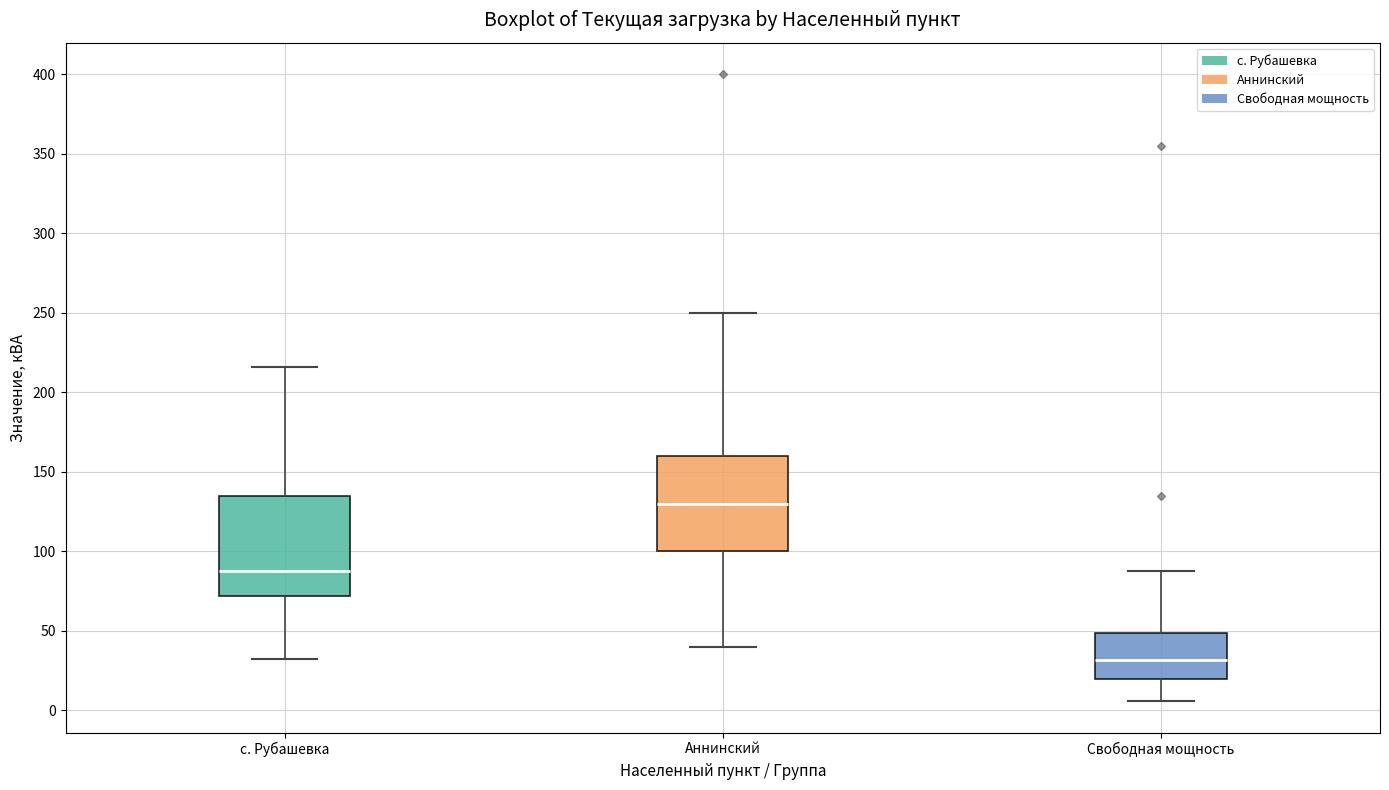

Reading left to right, transcribe this box plot: for each box, give where its median line is, the range the box spans, and where its two whiskers end, as read against the y-axis. The values are not printed on the chart, so give them approximately, as read against the axis.

с. Рубашевка: median 90, box 70 to 135, whiskers 35 to 215
Аннинский: median 130, box 100 to 160, whiskers 40 to 250
Свободная мощность: median 30, box 20 to 50, whiskers 5 to 90